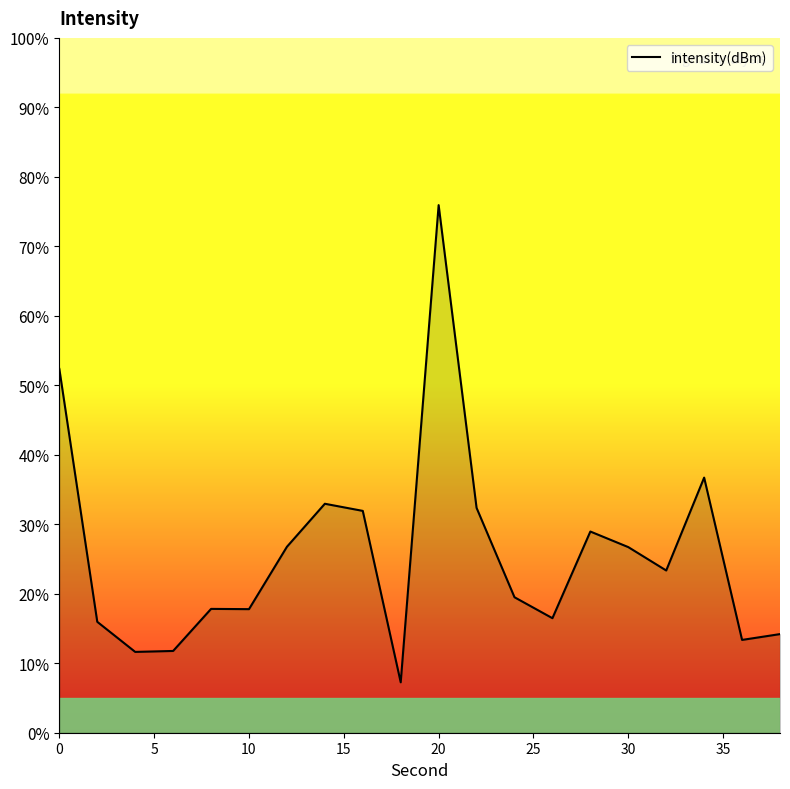

What is the difference between the maximum and minimum values?

68.7